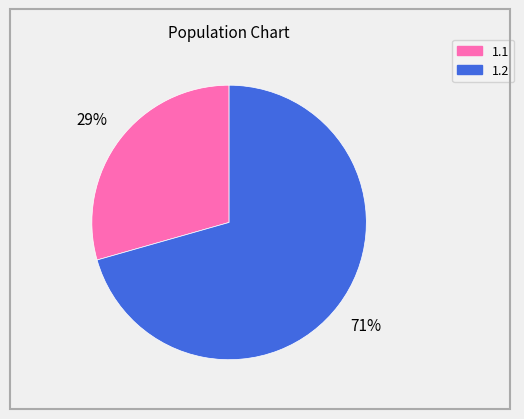

Is there any slice that represents more than half of the pie?

Yes